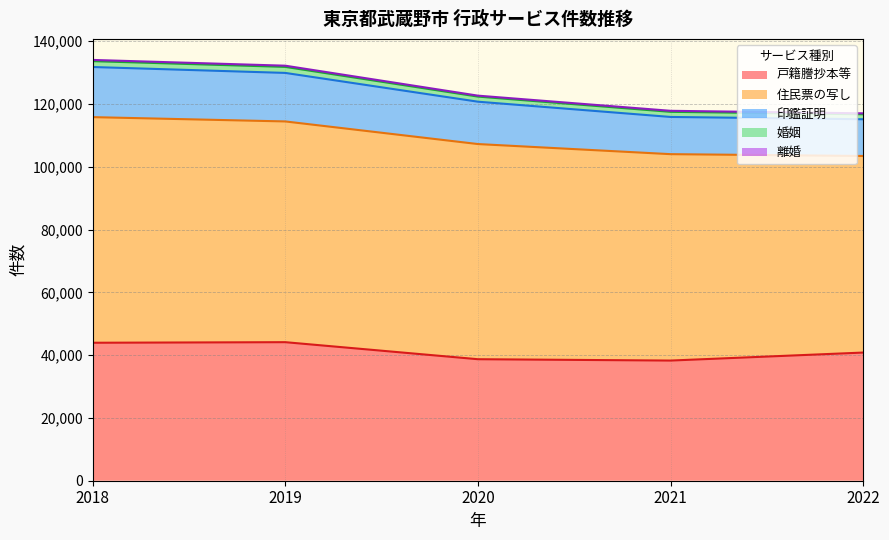

What is the difference between the highest and lowest values at 2018?

71490